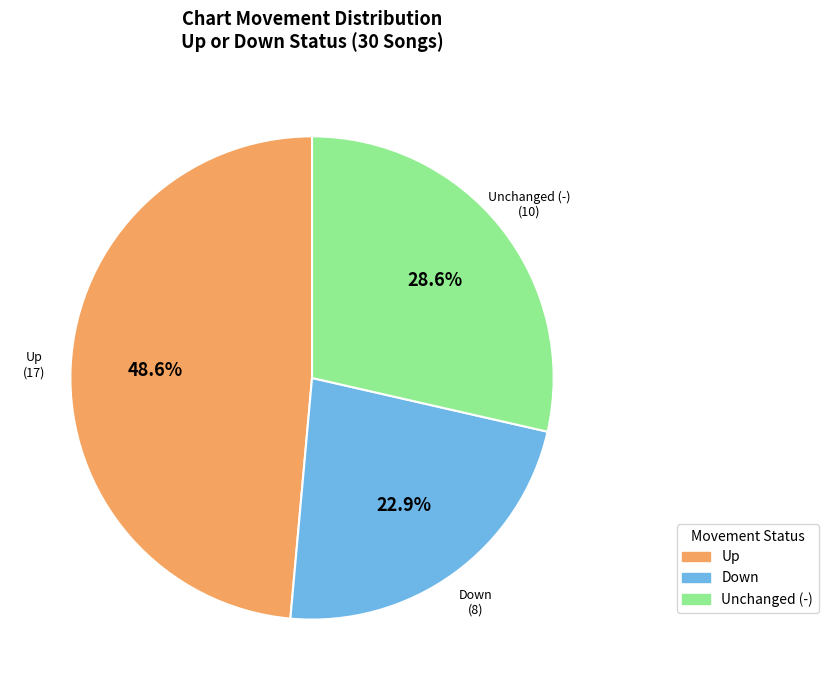

Which category has the biggest portion of the pie?

Up